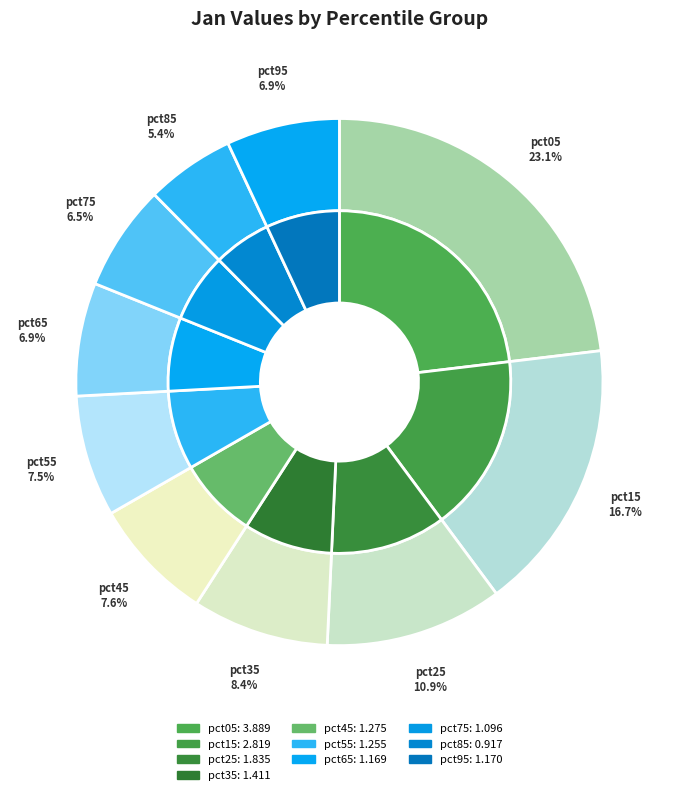

How many segments does this pie chart have?

10